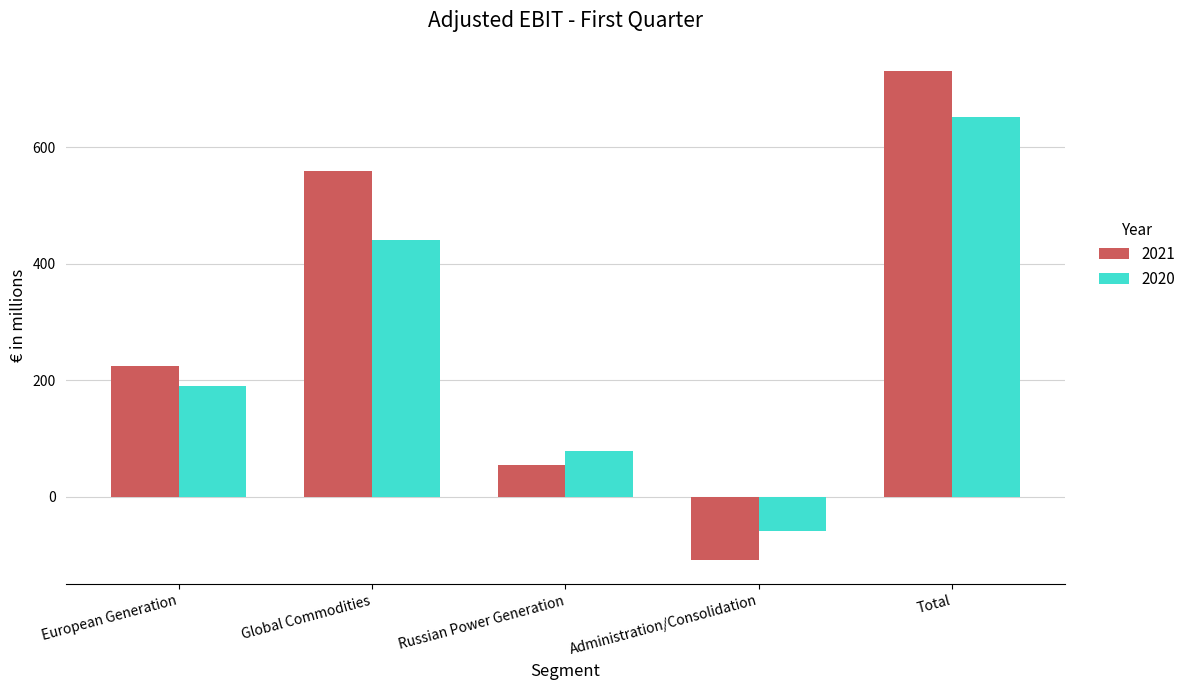

True or false: 2021 has a value of -177 at Administration/Consolidation.

False